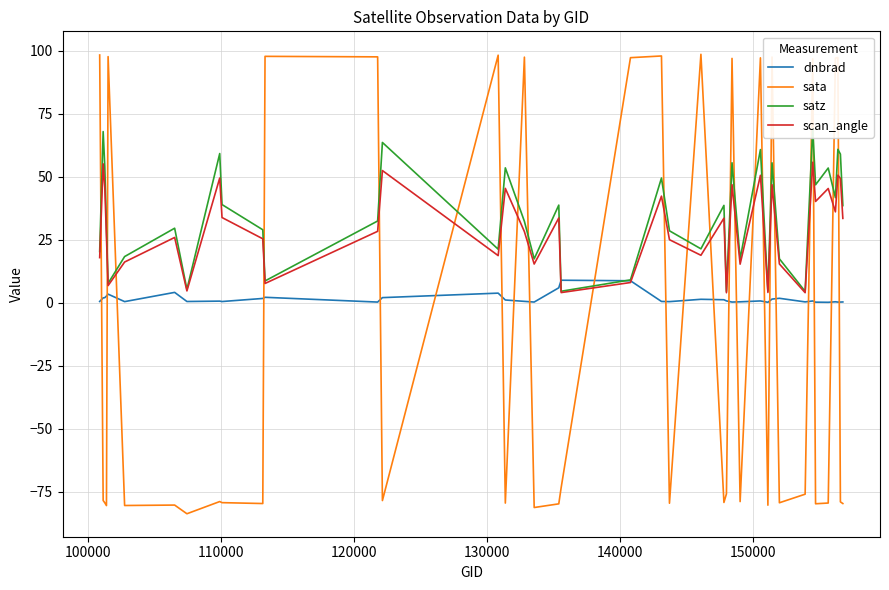

Which series has the largest total across all categories?

satz